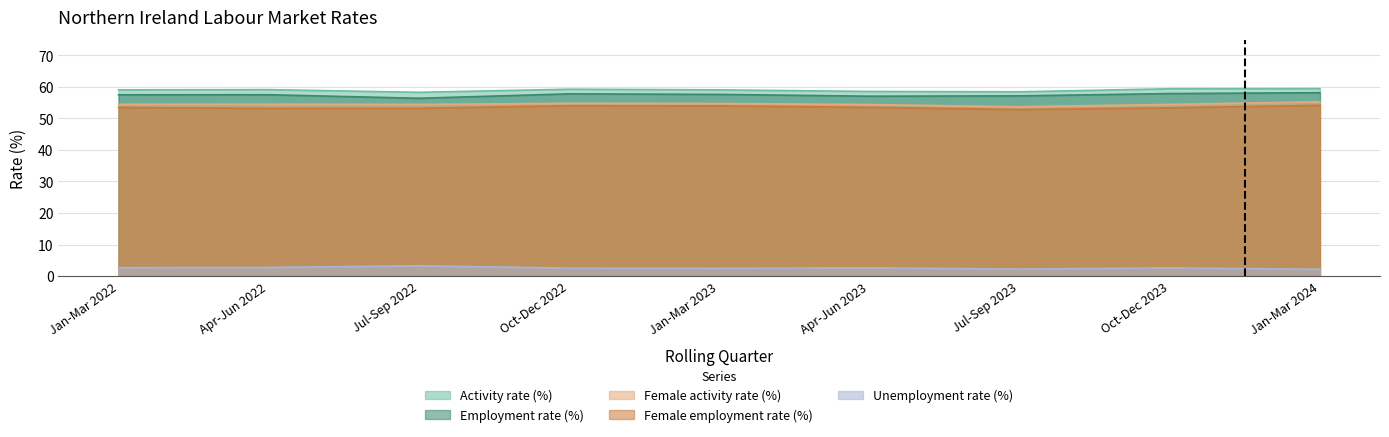

Which series has the largest total across all categories?

Activity rate (%)